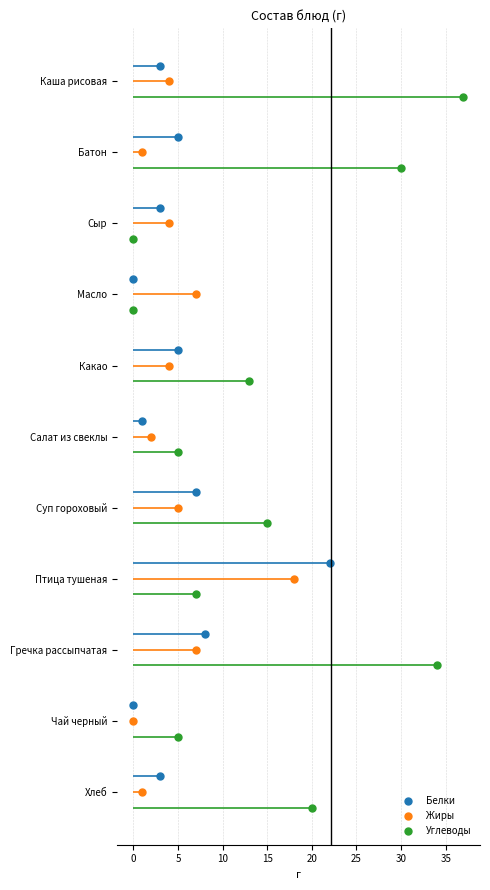

The value of Белки at 25 is 1.7. True or false?

False